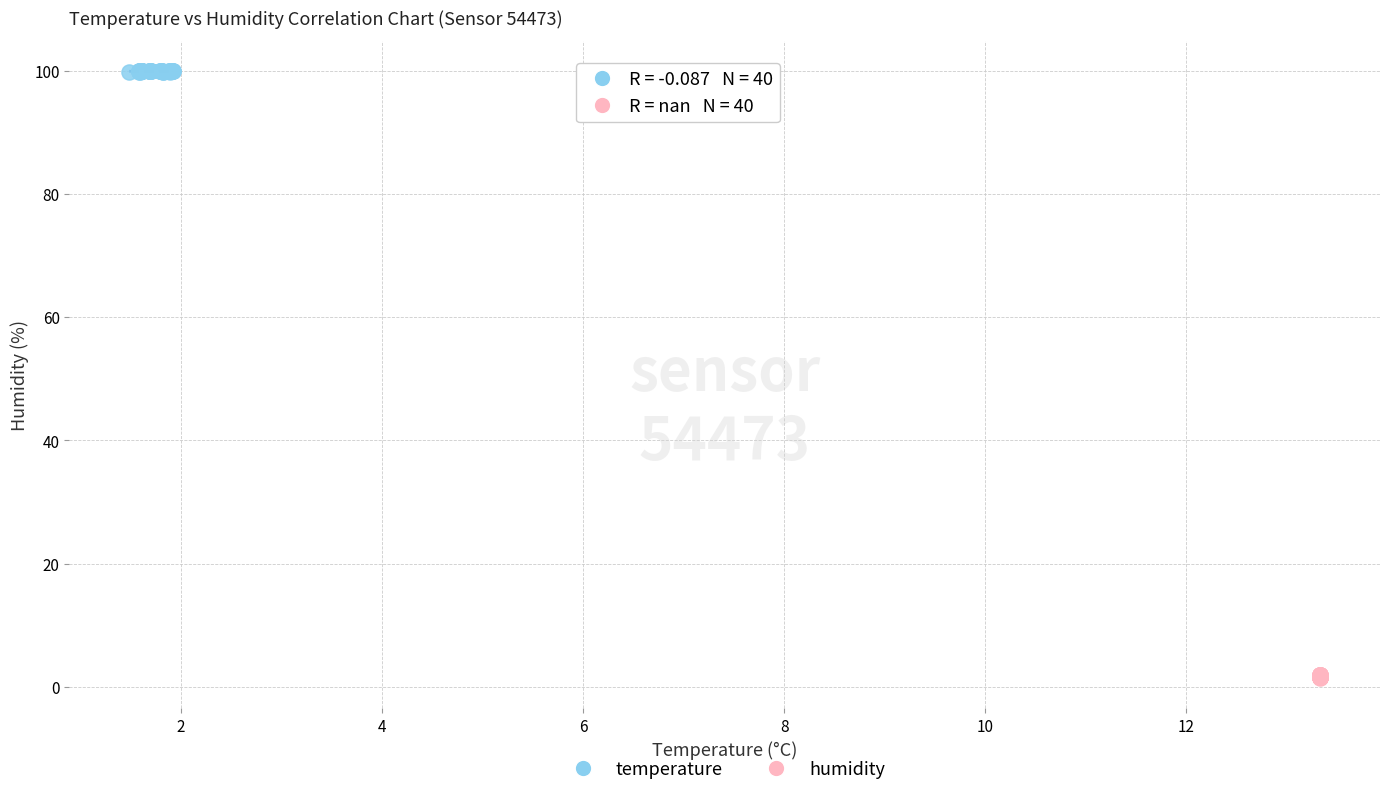

Which series reaches the maximum Y coordinate?

temperature